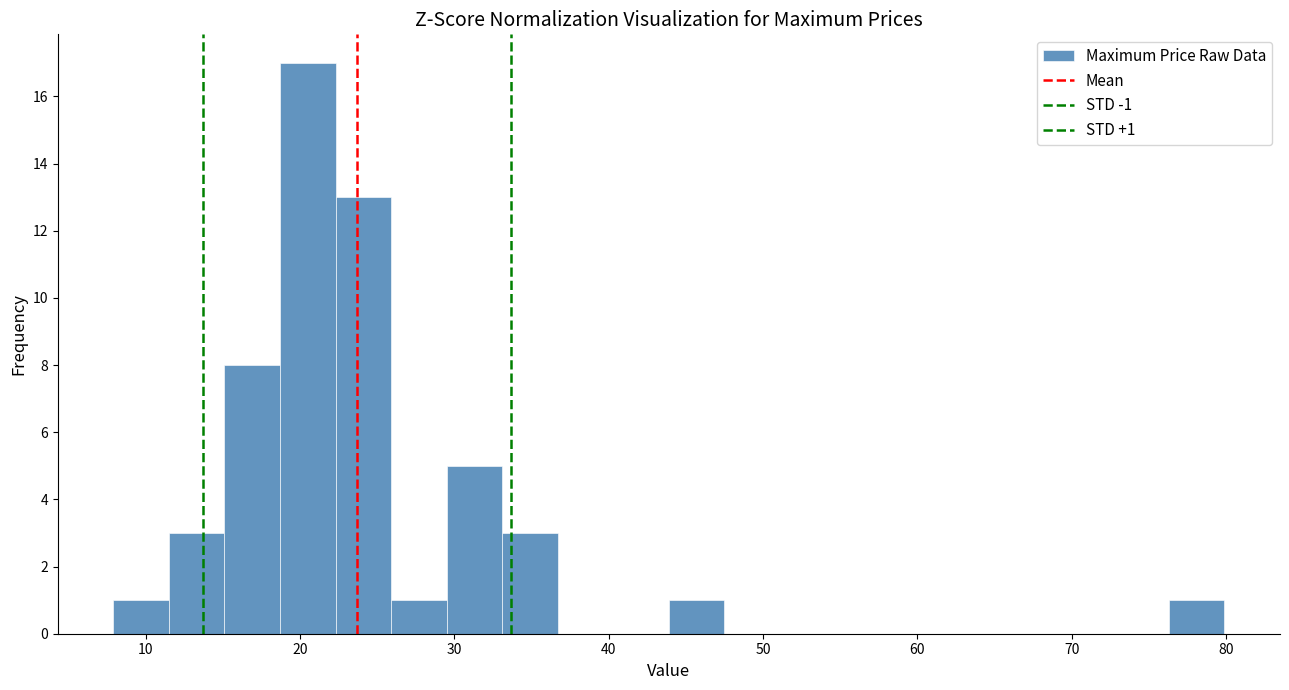

Read against the x-axis, roughly where is the centre of the tallest bar?

21